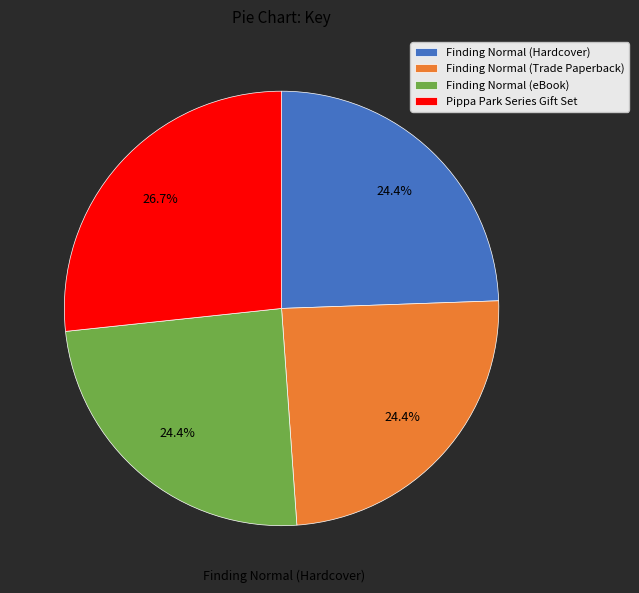

Which slice is the largest?

Pippa Park Series Gift Set